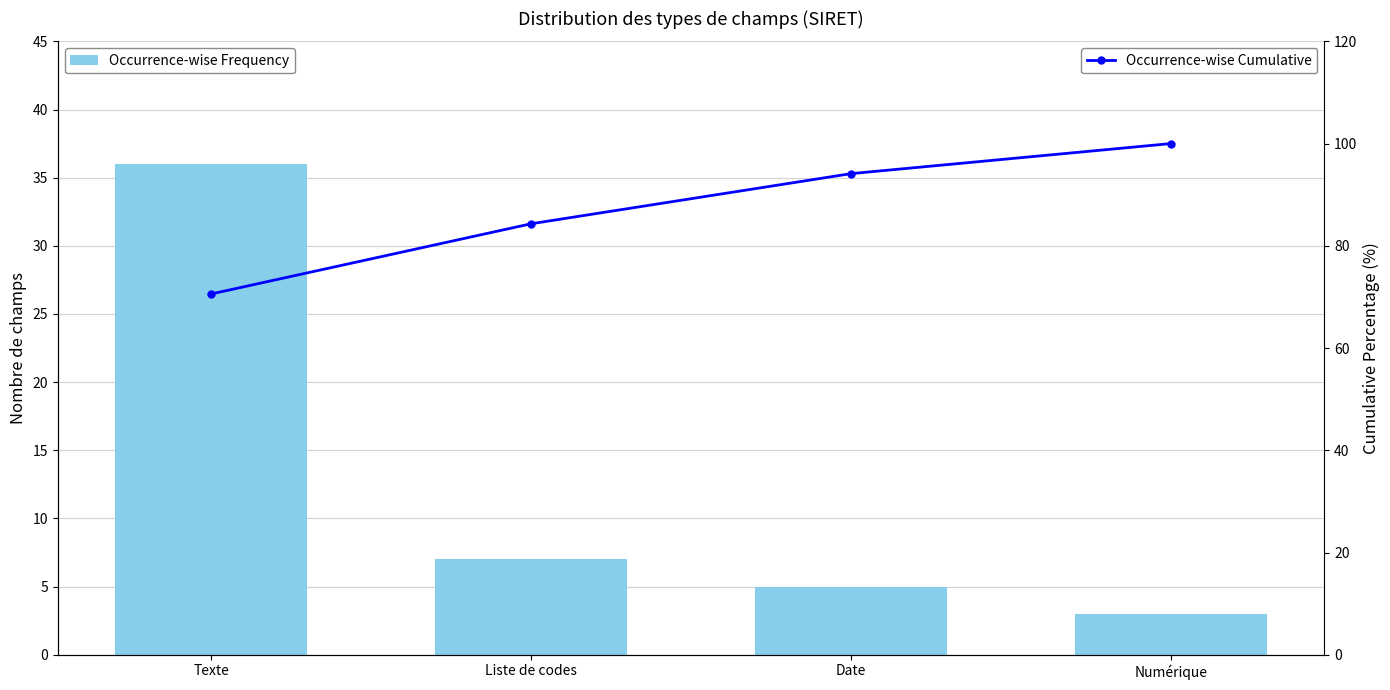

True or false: Occurrence-wise Frequency has a value of 7.3 at Date.

False